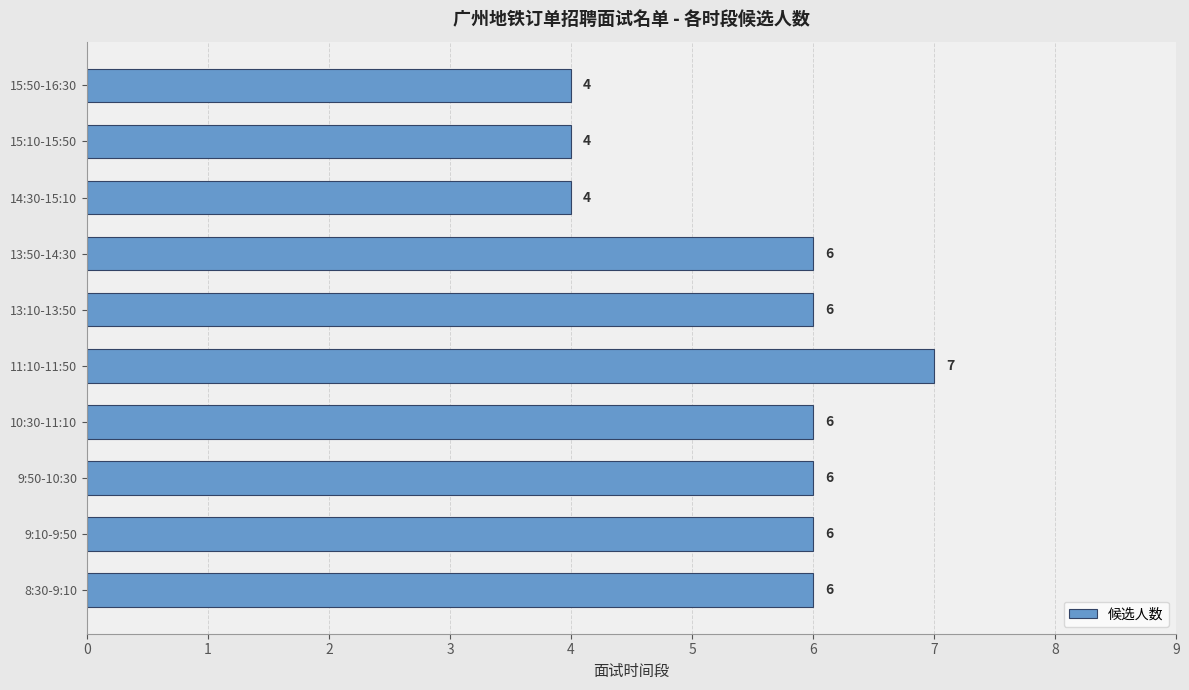

The chart shows a value of 12 at 11:10-11:50. True or false?

False